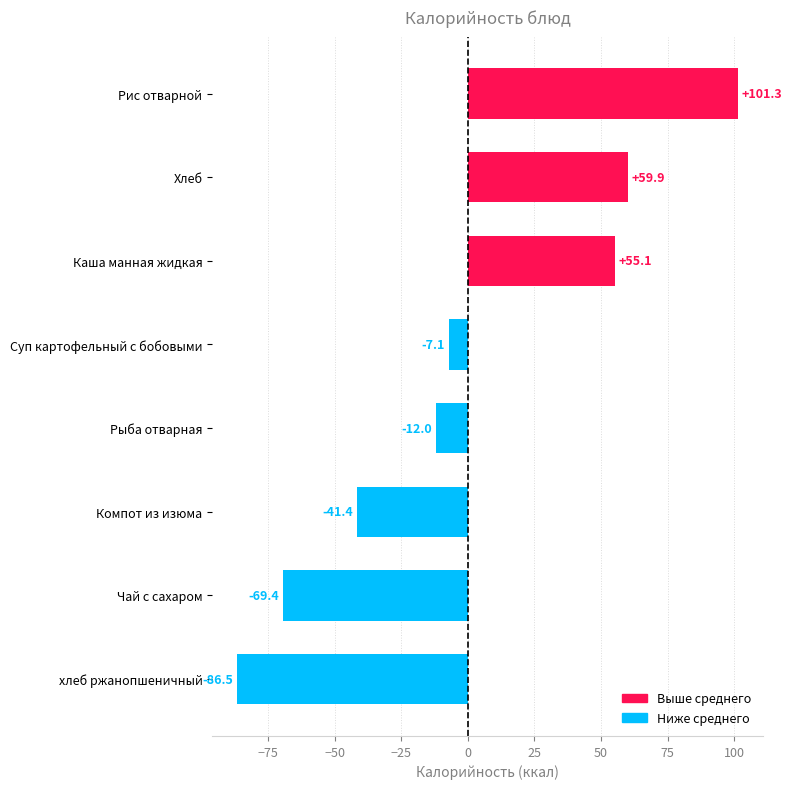

Which label corresponds to the largest value in the chart?

Рис отварной